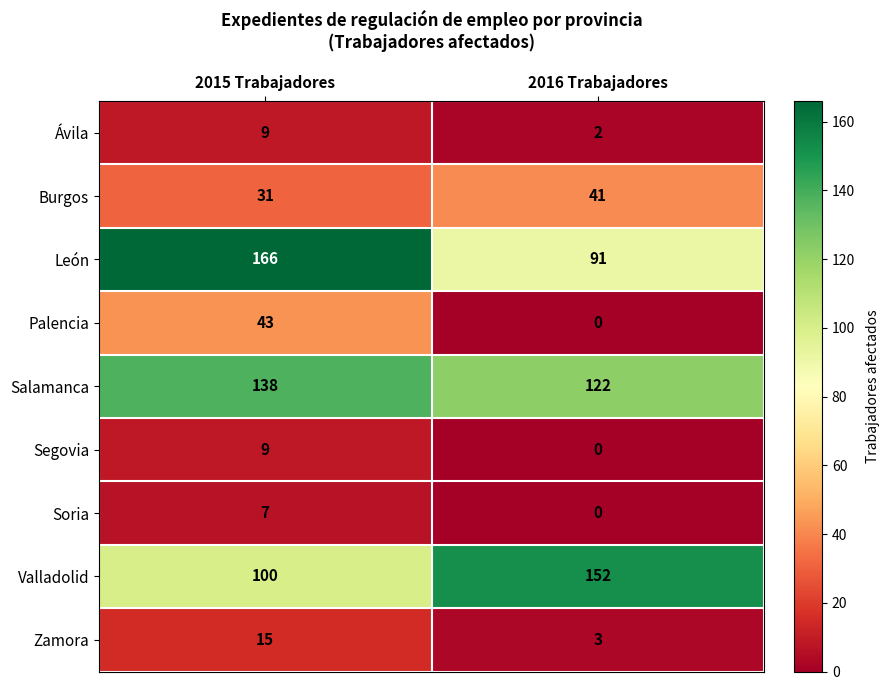

The value of Zamora at 2016 Trabajadores is 3. True or false?

True